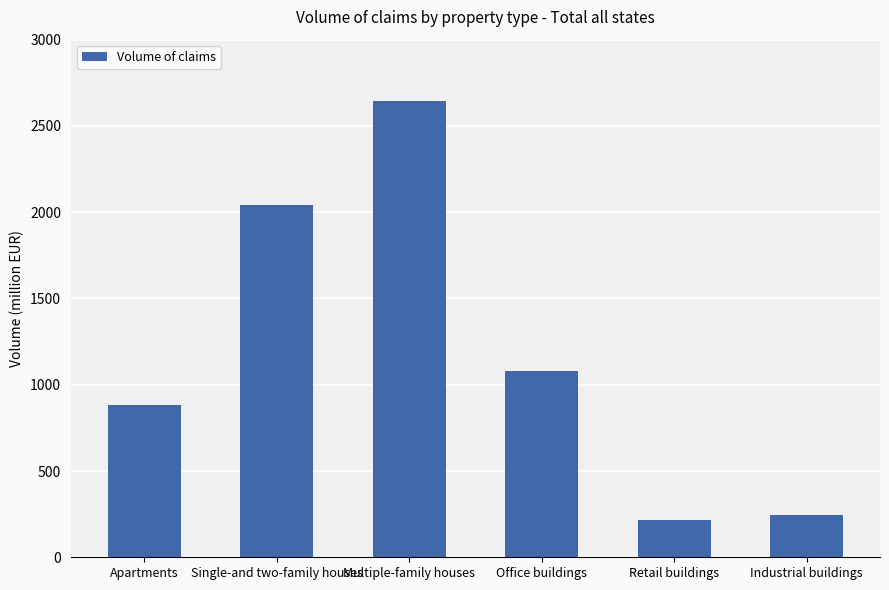

List the labels in order of value, largest first.

Multiple-family houses, Single-and two-family houses, Office buildings, Apartments, Industrial buildings, Retail buildings